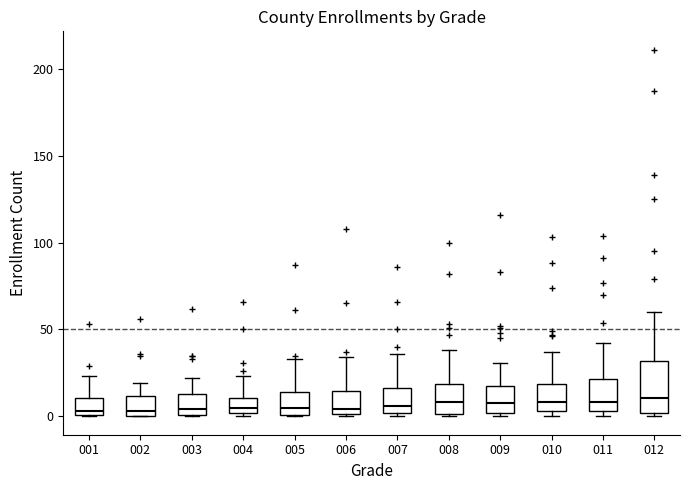

Which box is the tallest, from its lower edge to its upper edge?

012